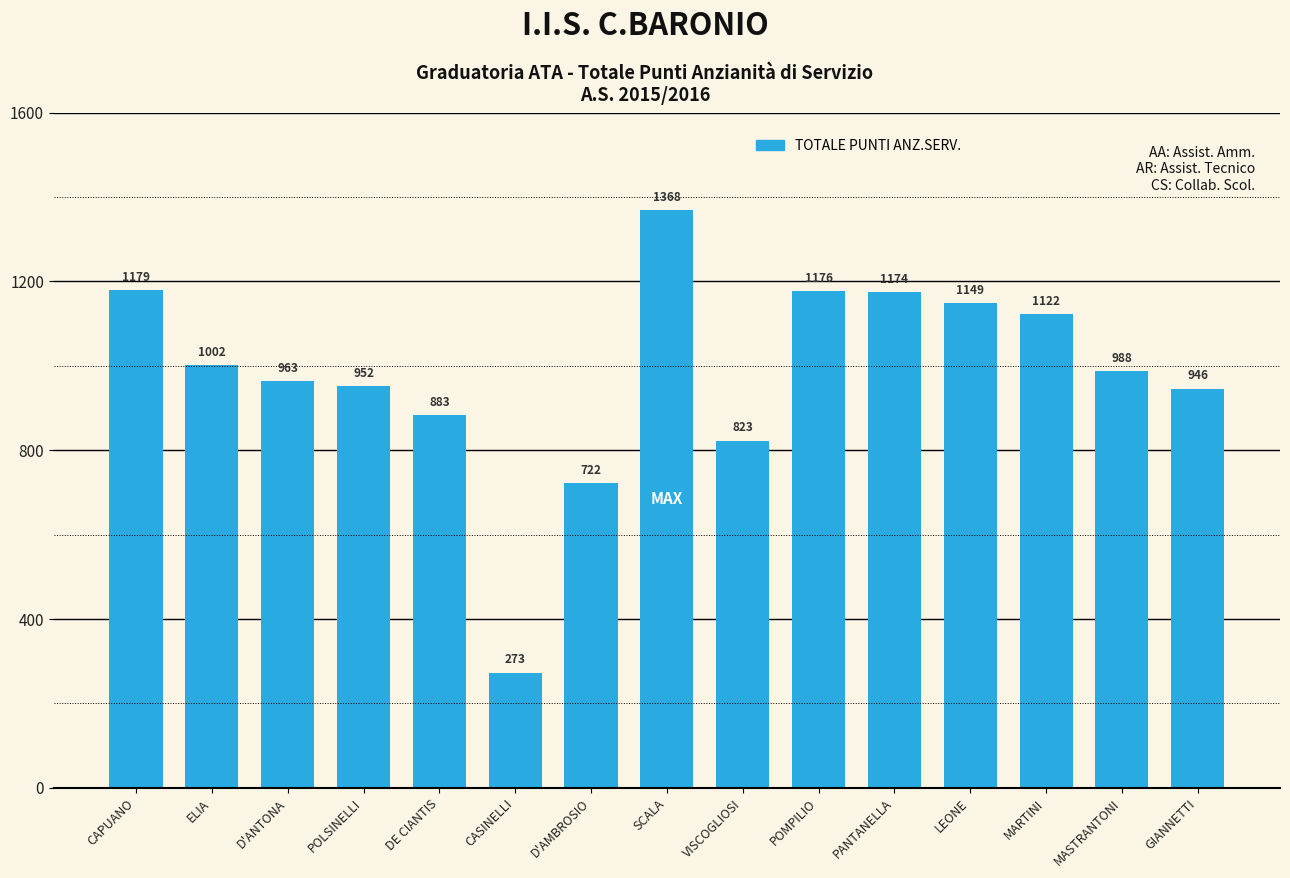

Read the value at SCALA.

1368.0